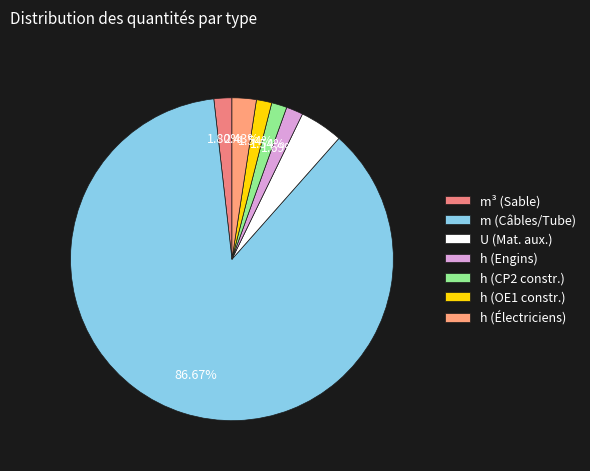

To the nearest percent, what is the average slice percentage?

14%